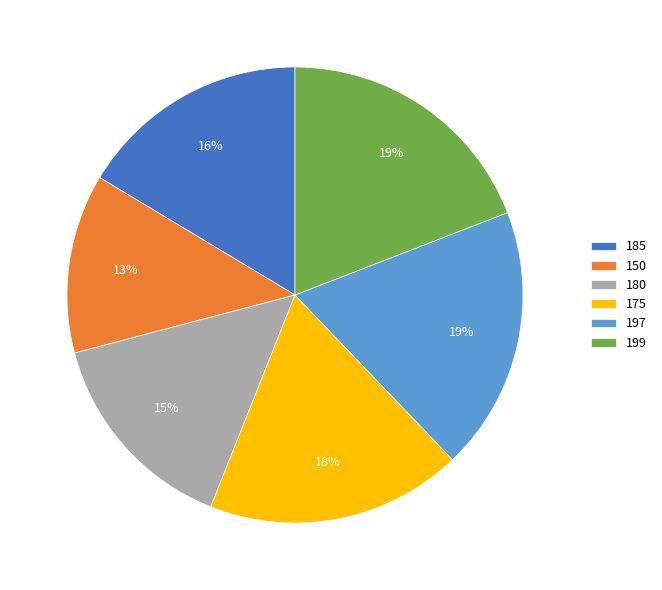

True or false: 150 accounts for 13% of the total.

True